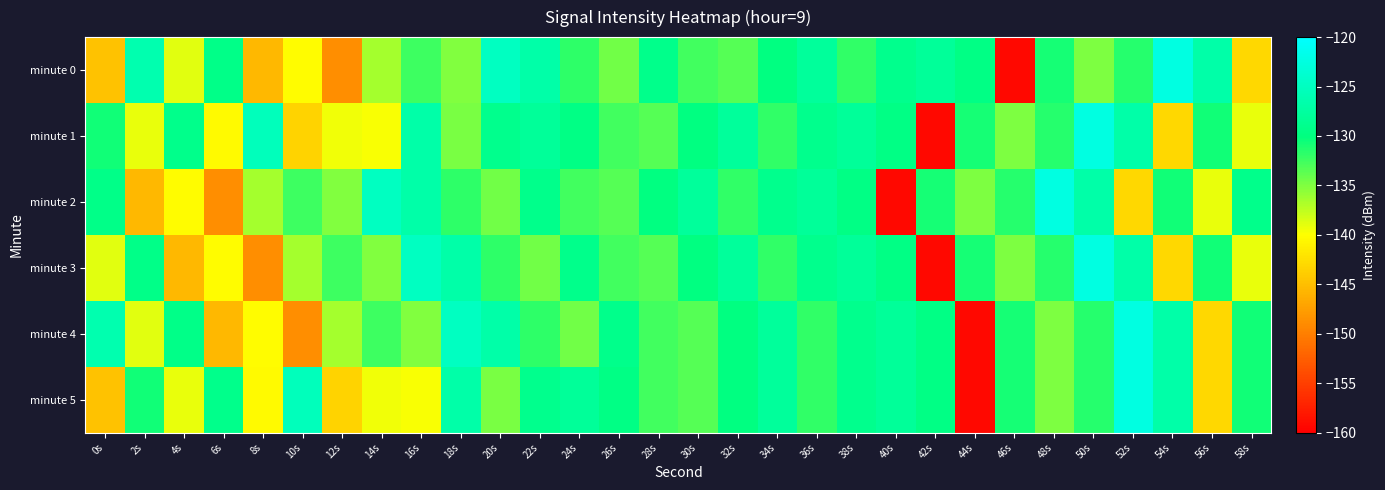

Between 52s and 14s, which is larger?

52s